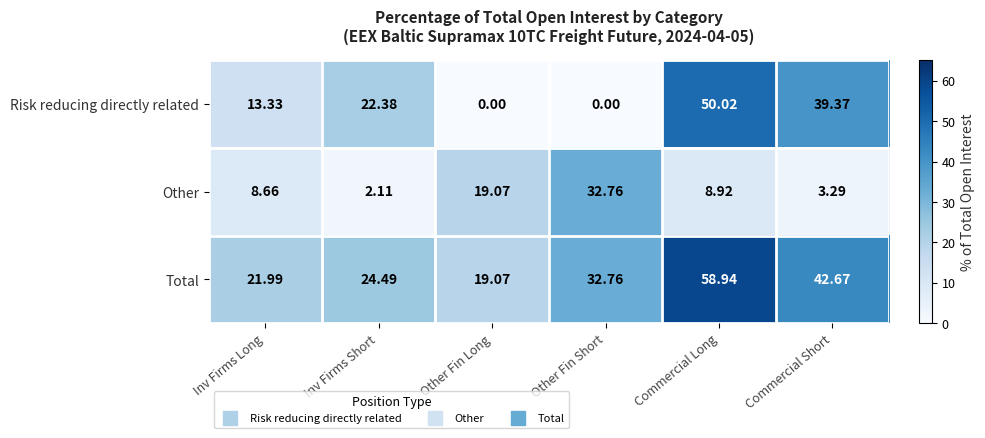

How many categories are shown in the chart?

6